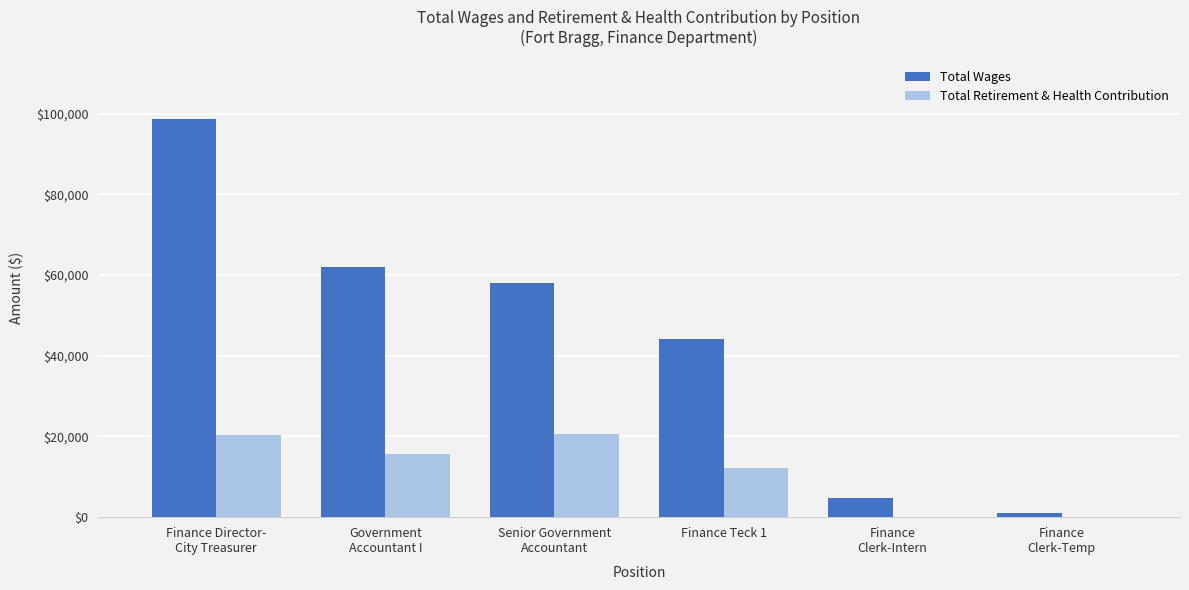

Which series has the largest total across all categories?

Total Wages